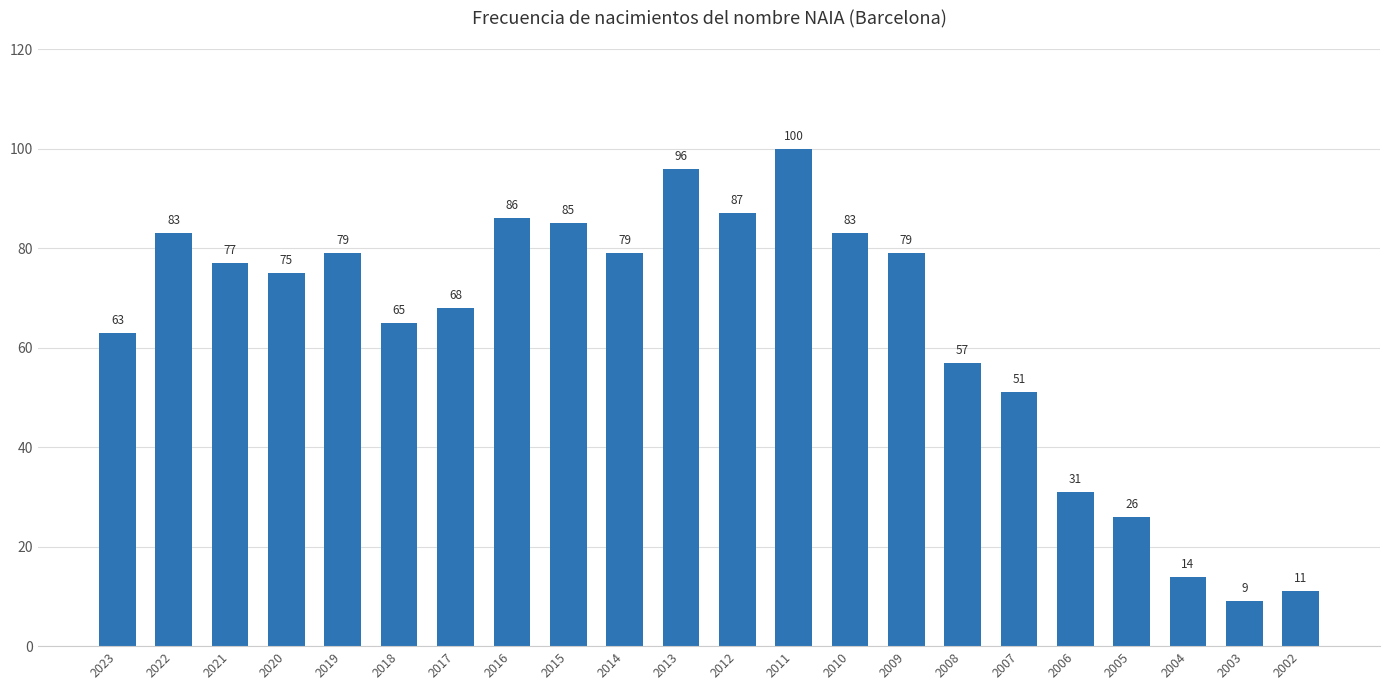

What is the minimum value shown in the chart?

9